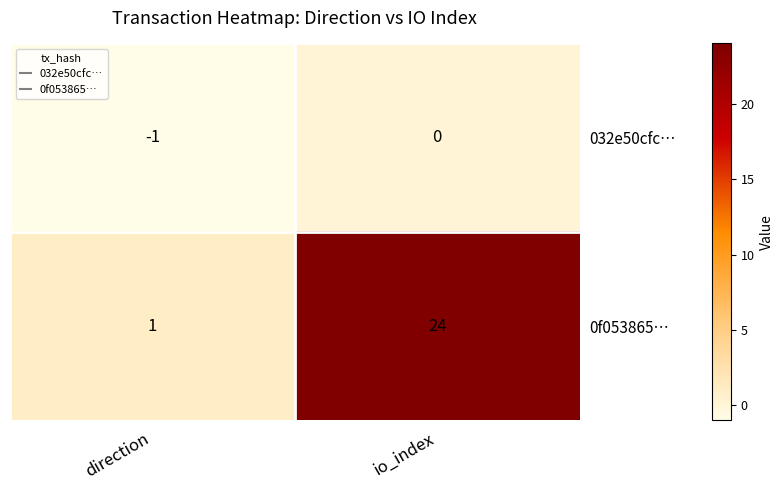

Reading right to left, what are all the values shown in this chart?

032e50cfc…: 0	-1
0f053865…: 24	1